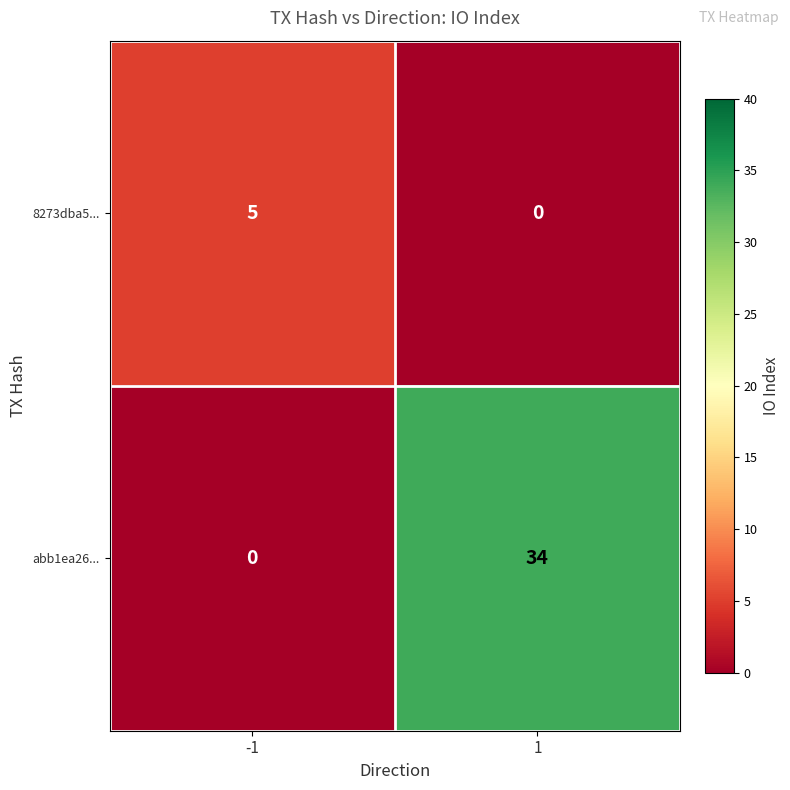

How many positive values does the 8273dba5... series have?

1